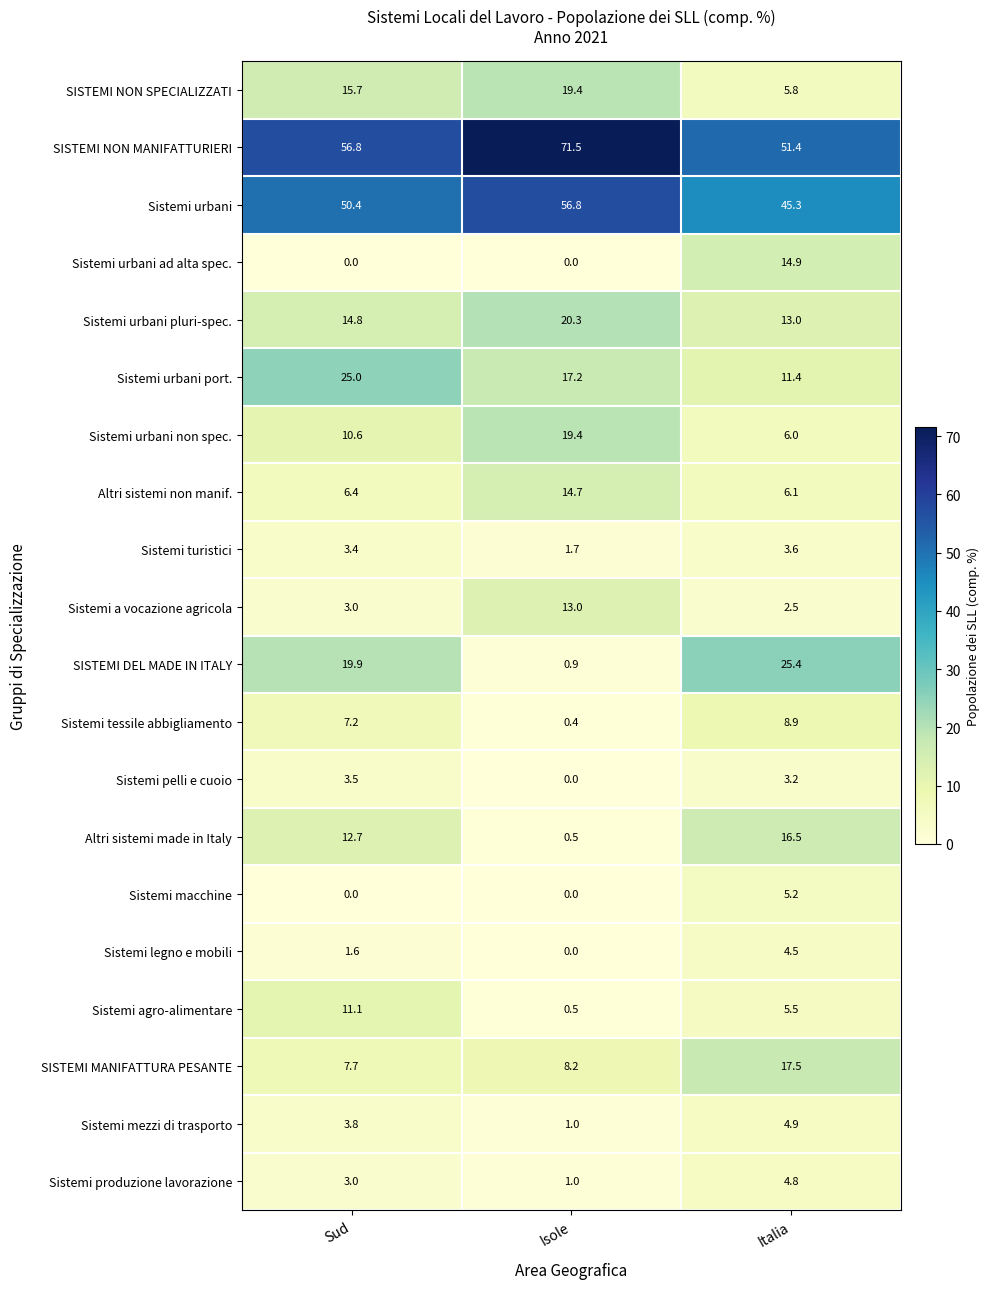

Which series changed the most between Isole and Italia?

SISTEMI DEL MADE IN ITALY